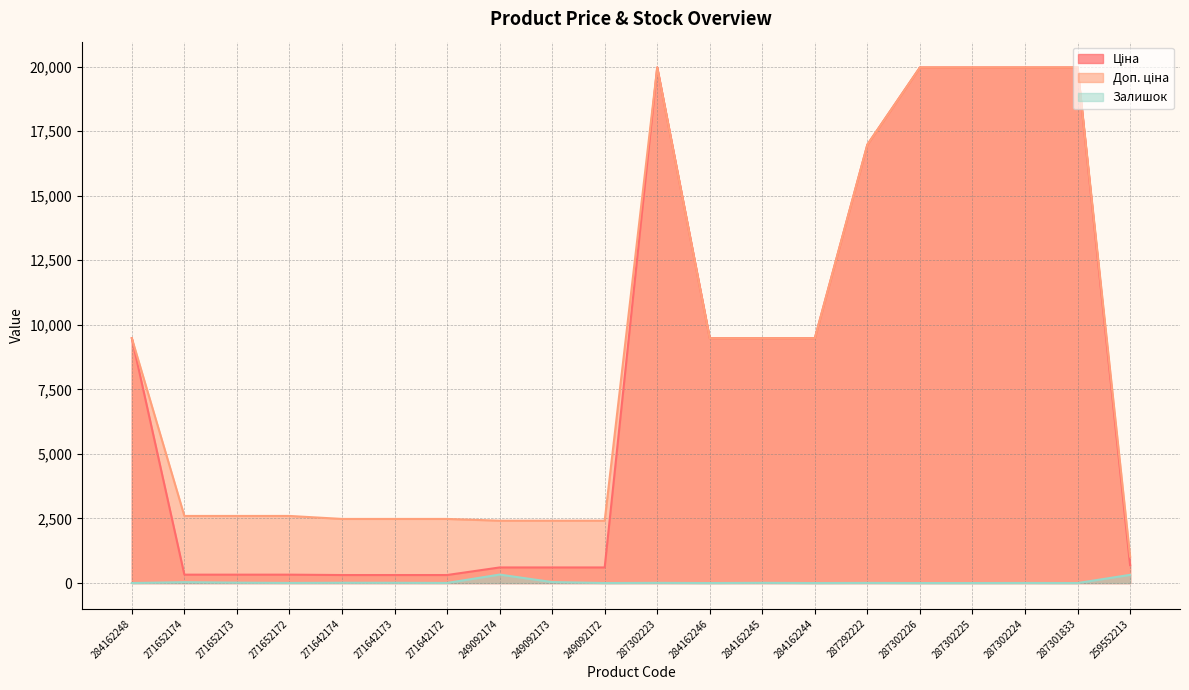

Reading right to left, extract all data points from this chart.

Ціна: 259552213=693.7	287301833=19964.2	287302224=19964.2	287302225=19964.2	287302226=19964.2	287292222=16976.3	284162244=9480.1	284162245=9480.1	284162246=9480.1	287302223=19964.2	249092172=603.7	249092173=603.7	249092174=603.7	271642172=310.3	271642173=310.3	271642174=310.3	271652172=324.8	271652173=324.8	271652174=324.8	284162248=9480.1
Доп. ціна: 259552213=1024.6	287301833=19964.2	287302224=19964.2	287302225=19964.2	287302226=19964.2	287292222=16976.3	284162244=9480.1	284162245=9480.1	284162246=9480.1	287302223=19964.2	249092172=2414.8	249092173=2414.8	249092174=2414.8	271642172=2482.4	271642173=2482.4	271642174=2482.4	271652172=2598.3	271652173=2598.3	271652174=2598.3	284162248=9480.1
Залишок: 259552213=318.0	287301833=0.0	287302224=3.0	287302225=0.0	287302226=0.0	287292222=5.0	284162244=0.0	284162245=8.0	284162246=0.0	287302223=7.0	249092172=0.0	249092173=38.0	249092174=328.0	271642172=4.0	271642173=10.0	271642174=11.0	271652172=4.0	271652173=15.0	271652174=34.0	284162248=0.0